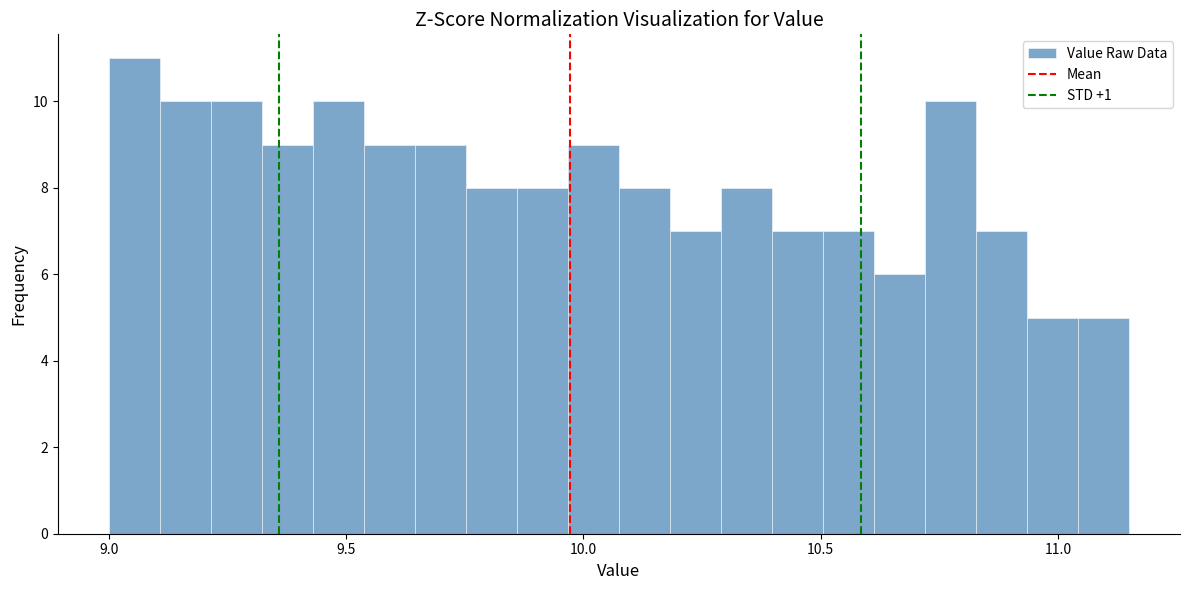

Read against the x-axis, roughly where is the centre of the tallest bar?

9.05